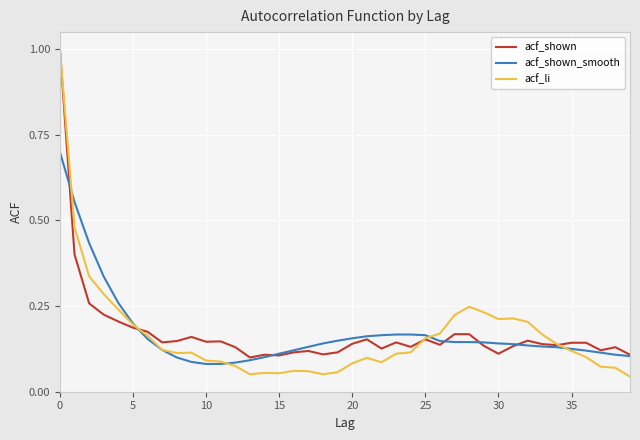

What is the maximum value shown in the chart?

1.0